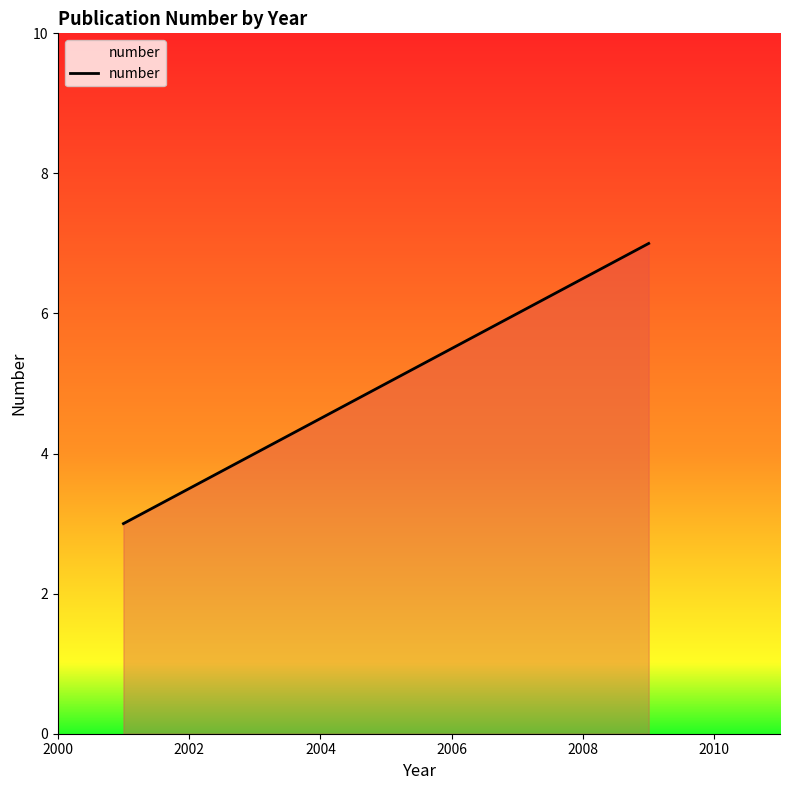

Does the chart display data point markers on the line(s)?

No